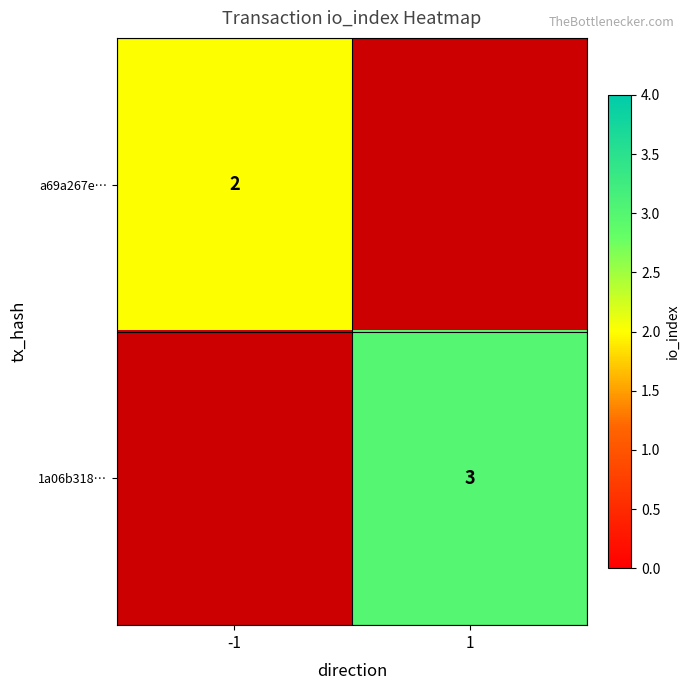

At how many categories does at least one series exceed 2?

1